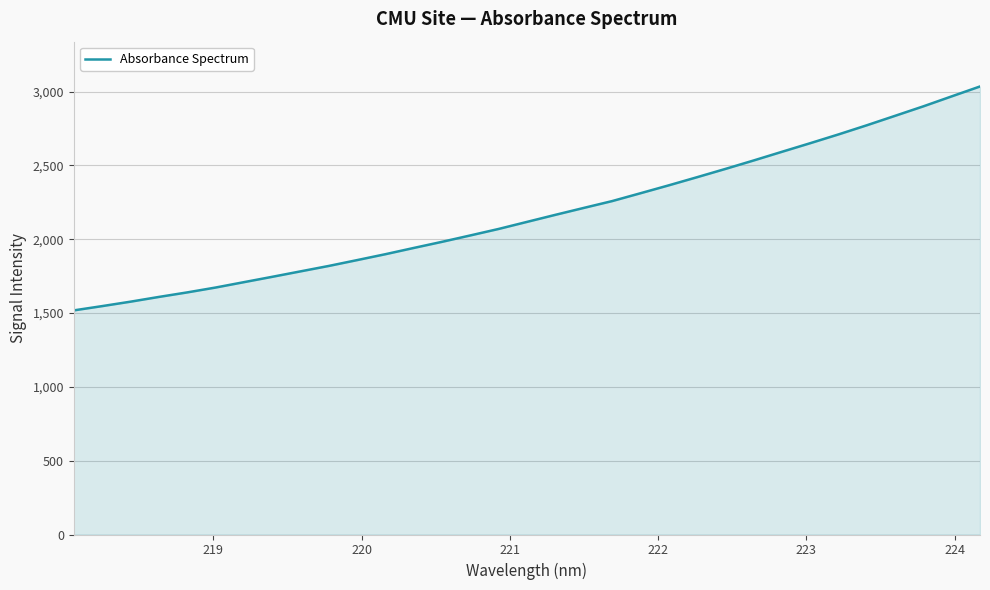

What is the maximum value shown in the chart?

3034.2